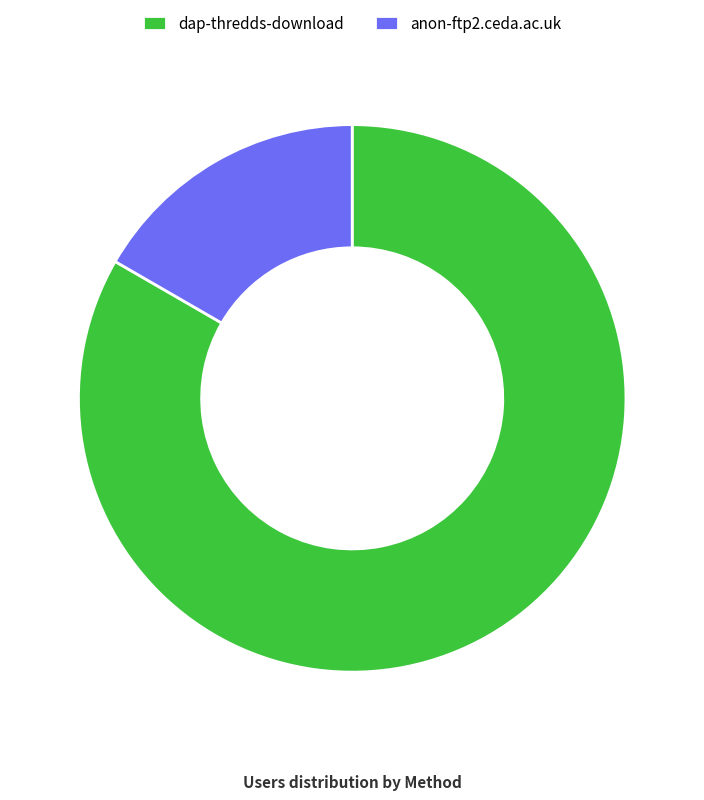

Do anon-ftp2.ceda.ac.uk and dap-thredds-download together represent more than half of the pie?

Yes